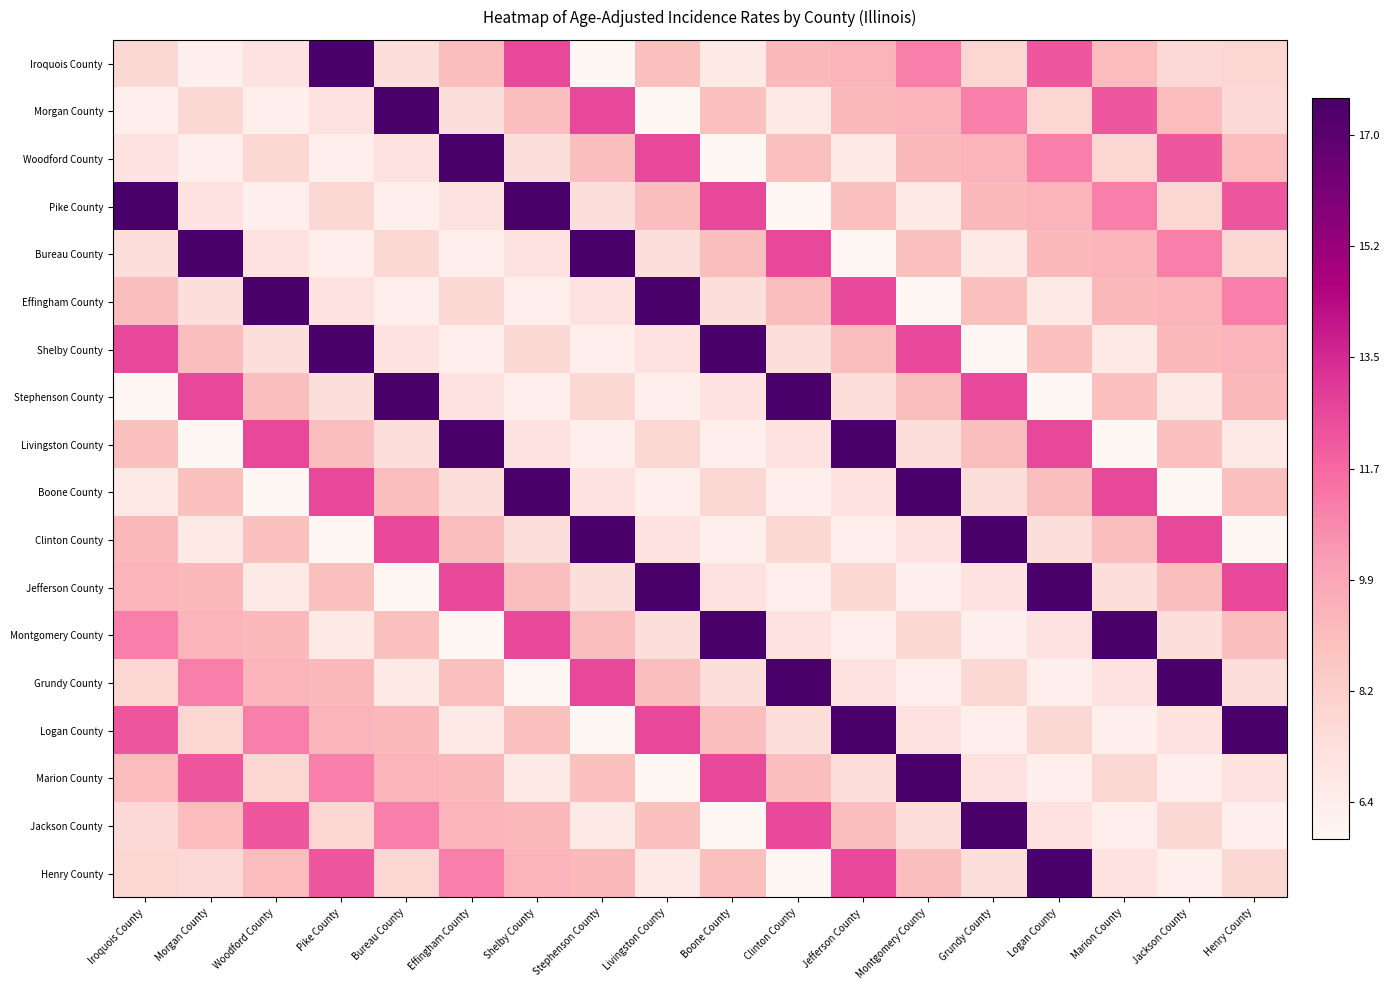

Reading left to right, what are all the values shown in this chart?

Iroquois County: Iroquois County=-0.7	Morgan County=-0.9	Woodford County=-0.8	Pike County=1.0	Bureau County=-0.7	Effingham County=-0.5	Shelby County=0.2	Stephenson County=-1.0	Livingston County=-0.5	Boone County=-0.8	Clinton County=-0.4	Jefferson County=-0.4	Montgomery County=-0.1	Grundy County=-0.7	Logan County=0.1	Marion County=-0.4	Jackson County=-0.7	Henry County=-0.7
Morgan County: Iroquois County=-0.9	Morgan County=-0.7	Woodford County=-0.9	Pike County=-0.8	Bureau County=1.0	Effingham County=-0.7	Shelby County=-0.5	Stephenson County=0.2	Livingston County=-1.0	Boone County=-0.5	Clinton County=-0.8	Jefferson County=-0.4	Montgomery County=-0.4	Grundy County=-0.1	Logan County=-0.7	Marion County=0.1	Jackson County=-0.4	Henry County=-0.7
Woodford County: Iroquois County=-0.8	Morgan County=-0.9	Woodford County=-0.7	Pike County=-0.9	Bureau County=-0.8	Effingham County=1.0	Shelby County=-0.7	Stephenson County=-0.5	Livingston County=0.2	Boone County=-1.0	Clinton County=-0.5	Jefferson County=-0.8	Montgomery County=-0.4	Grundy County=-0.4	Logan County=-0.1	Marion County=-0.7	Jackson County=0.1	Henry County=-0.4
Pike County: Iroquois County=1.0	Morgan County=-0.8	Woodford County=-0.9	Pike County=-0.7	Bureau County=-0.9	Effingham County=-0.8	Shelby County=1.0	Stephenson County=-0.7	Livingston County=-0.5	Boone County=0.2	Clinton County=-1.0	Jefferson County=-0.5	Montgomery County=-0.8	Grundy County=-0.4	Logan County=-0.4	Marion County=-0.1	Jackson County=-0.7	Henry County=0.1
Bureau County: Iroquois County=-0.7	Morgan County=1.0	Woodford County=-0.8	Pike County=-0.9	Bureau County=-0.7	Effingham County=-0.9	Shelby County=-0.8	Stephenson County=1.0	Livingston County=-0.7	Boone County=-0.5	Clinton County=0.2	Jefferson County=-1.0	Montgomery County=-0.5	Grundy County=-0.8	Logan County=-0.4	Marion County=-0.4	Jackson County=-0.1	Henry County=-0.7
Effingham County: Iroquois County=-0.5	Morgan County=-0.7	Woodford County=1.0	Pike County=-0.8	Bureau County=-0.9	Effingham County=-0.7	Shelby County=-0.9	Stephenson County=-0.8	Livingston County=1.0	Boone County=-0.7	Clinton County=-0.5	Jefferson County=0.2	Montgomery County=-1.0	Grundy County=-0.5	Logan County=-0.8	Marion County=-0.4	Jackson County=-0.4	Henry County=-0.1
Shelby County: Iroquois County=0.2	Morgan County=-0.5	Woodford County=-0.7	Pike County=1.0	Bureau County=-0.8	Effingham County=-0.9	Shelby County=-0.7	Stephenson County=-0.9	Livingston County=-0.8	Boone County=1.0	Clinton County=-0.7	Jefferson County=-0.5	Montgomery County=0.2	Grundy County=-1.0	Logan County=-0.5	Marion County=-0.8	Jackson County=-0.4	Henry County=-0.4
Stephenson County: Iroquois County=-1.0	Morgan County=0.2	Woodford County=-0.5	Pike County=-0.7	Bureau County=1.0	Effingham County=-0.8	Shelby County=-0.9	Stephenson County=-0.7	Livingston County=-0.9	Boone County=-0.8	Clinton County=1.0	Jefferson County=-0.7	Montgomery County=-0.5	Grundy County=0.2	Logan County=-1.0	Marion County=-0.5	Jackson County=-0.8	Henry County=-0.4
Livingston County: Iroquois County=-0.5	Morgan County=-1.0	Woodford County=0.2	Pike County=-0.5	Bureau County=-0.7	Effingham County=1.0	Shelby County=-0.8	Stephenson County=-0.9	Livingston County=-0.7	Boone County=-0.9	Clinton County=-0.8	Jefferson County=1.0	Montgomery County=-0.7	Grundy County=-0.5	Logan County=0.2	Marion County=-1.0	Jackson County=-0.5	Henry County=-0.8
Boone County: Iroquois County=-0.8	Morgan County=-0.5	Woodford County=-1.0	Pike County=0.2	Bureau County=-0.5	Effingham County=-0.7	Shelby County=1.0	Stephenson County=-0.8	Livingston County=-0.9	Boone County=-0.7	Clinton County=-0.9	Jefferson County=-0.8	Montgomery County=1.0	Grundy County=-0.7	Logan County=-0.5	Marion County=0.2	Jackson County=-1.0	Henry County=-0.5
Clinton County: Iroquois County=-0.4	Morgan County=-0.8	Woodford County=-0.5	Pike County=-1.0	Bureau County=0.2	Effingham County=-0.5	Shelby County=-0.7	Stephenson County=1.0	Livingston County=-0.8	Boone County=-0.9	Clinton County=-0.7	Jefferson County=-0.9	Montgomery County=-0.8	Grundy County=1.0	Logan County=-0.7	Marion County=-0.5	Jackson County=0.2	Henry County=-1.0
Jefferson County: Iroquois County=-0.4	Morgan County=-0.4	Woodford County=-0.8	Pike County=-0.5	Bureau County=-1.0	Effingham County=0.2	Shelby County=-0.5	Stephenson County=-0.7	Livingston County=1.0	Boone County=-0.8	Clinton County=-0.9	Jefferson County=-0.7	Montgomery County=-0.9	Grundy County=-0.8	Logan County=1.0	Marion County=-0.7	Jackson County=-0.5	Henry County=0.2
Montgomery County: Iroquois County=-0.1	Morgan County=-0.4	Woodford County=-0.4	Pike County=-0.8	Bureau County=-0.5	Effingham County=-1.0	Shelby County=0.2	Stephenson County=-0.5	Livingston County=-0.7	Boone County=1.0	Clinton County=-0.8	Jefferson County=-0.9	Montgomery County=-0.7	Grundy County=-0.9	Logan County=-0.8	Marion County=1.0	Jackson County=-0.7	Henry County=-0.5
Grundy County: Iroquois County=-0.7	Morgan County=-0.1	Woodford County=-0.4	Pike County=-0.4	Bureau County=-0.8	Effingham County=-0.5	Shelby County=-1.0	Stephenson County=0.2	Livingston County=-0.5	Boone County=-0.7	Clinton County=1.0	Jefferson County=-0.8	Montgomery County=-0.9	Grundy County=-0.7	Logan County=-0.9	Marion County=-0.8	Jackson County=1.0	Henry County=-0.7
Logan County: Iroquois County=0.1	Morgan County=-0.7	Woodford County=-0.1	Pike County=-0.4	Bureau County=-0.4	Effingham County=-0.8	Shelby County=-0.5	Stephenson County=-1.0	Livingston County=0.2	Boone County=-0.5	Clinton County=-0.7	Jefferson County=1.0	Montgomery County=-0.8	Grundy County=-0.9	Logan County=-0.7	Marion County=-0.9	Jackson County=-0.8	Henry County=1.0
Marion County: Iroquois County=-0.4	Morgan County=0.1	Woodford County=-0.7	Pike County=-0.1	Bureau County=-0.4	Effingham County=-0.4	Shelby County=-0.8	Stephenson County=-0.5	Livingston County=-1.0	Boone County=0.2	Clinton County=-0.5	Jefferson County=-0.7	Montgomery County=1.0	Grundy County=-0.8	Logan County=-0.9	Marion County=-0.7	Jackson County=-0.9	Henry County=-0.8
Jackson County: Iroquois County=-0.7	Morgan County=-0.4	Woodford County=0.1	Pike County=-0.7	Bureau County=-0.1	Effingham County=-0.4	Shelby County=-0.4	Stephenson County=-0.8	Livingston County=-0.5	Boone County=-1.0	Clinton County=0.2	Jefferson County=-0.5	Montgomery County=-0.7	Grundy County=1.0	Logan County=-0.8	Marion County=-0.9	Jackson County=-0.7	Henry County=-0.9
Henry County: Iroquois County=-0.7	Morgan County=-0.7	Woodford County=-0.4	Pike County=0.1	Bureau County=-0.7	Effingham County=-0.1	Shelby County=-0.4	Stephenson County=-0.4	Livingston County=-0.8	Boone County=-0.5	Clinton County=-1.0	Jefferson County=0.2	Montgomery County=-0.5	Grundy County=-0.7	Logan County=1.0	Marion County=-0.8	Jackson County=-0.9	Henry County=-0.7